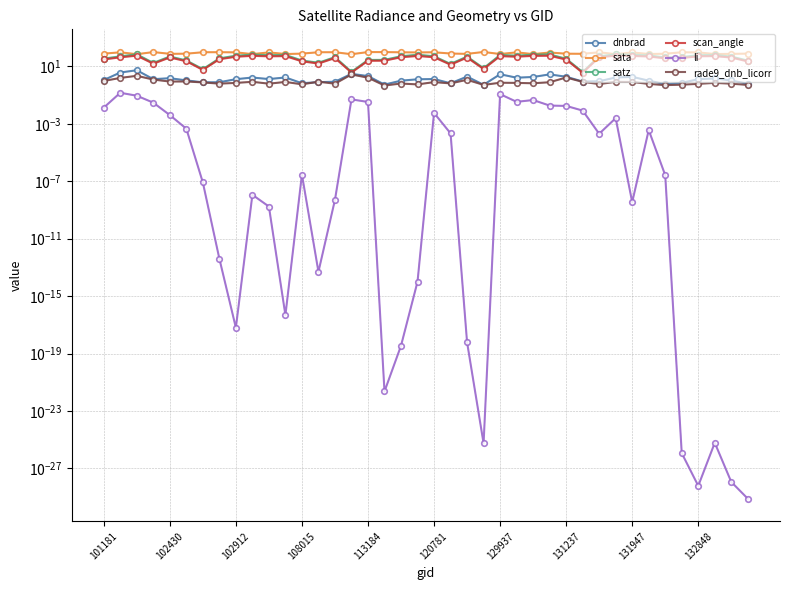

The value of satz at 30 is 50.4. True or false?

True